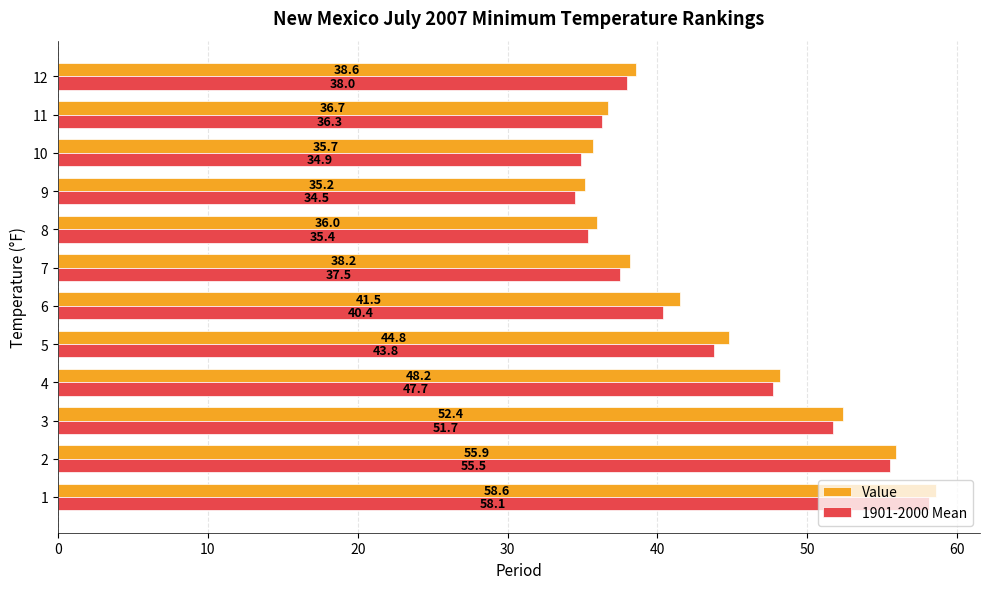

What are all the series names shown in the legend?

Value, 1901-2000 Mean